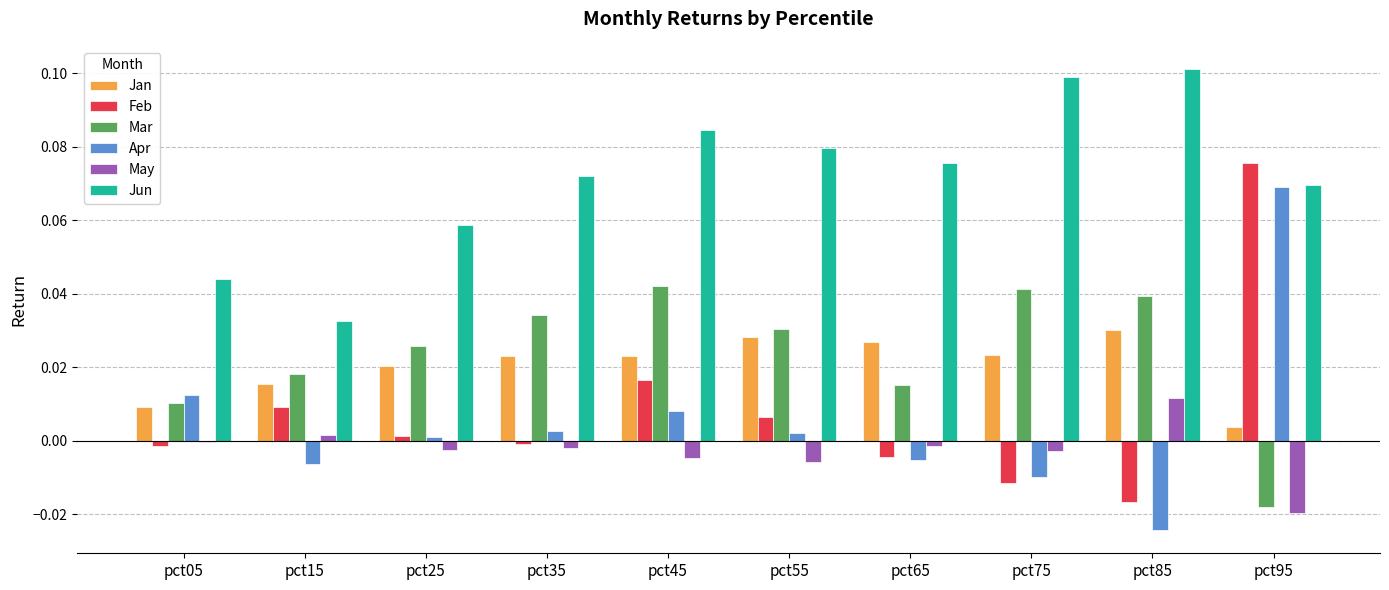

The value of Apr at pct35 is 0.0. True or false?

True